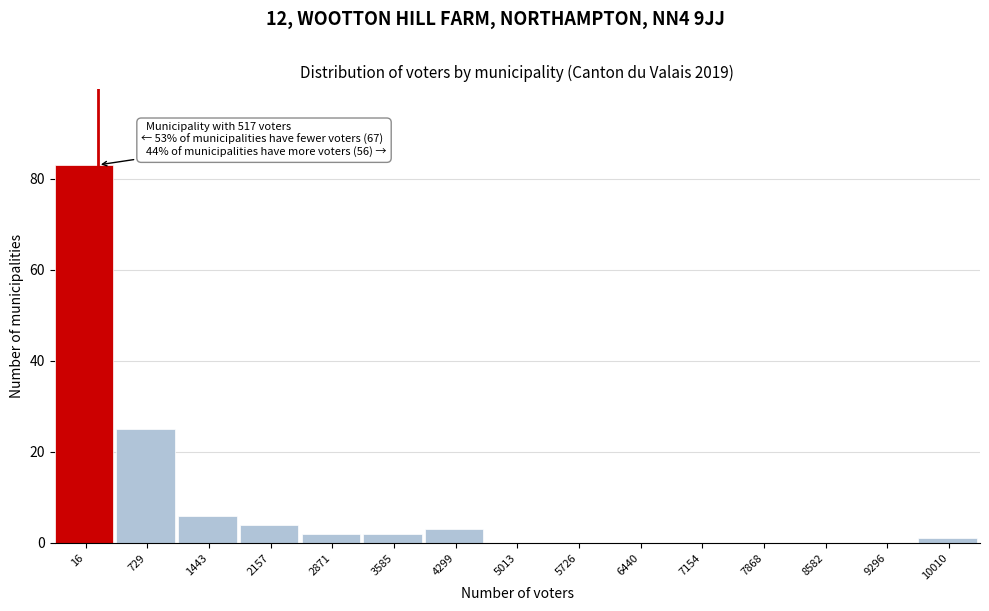

Reading left to right, transcribe all the data shown in this chart.

16=83	729=25	1443=6	2157=4	2871=2	3585=2	4299=3	5013=0	5726=0	6440=0	7154=0	7868=0	8582=0	9296=0	10010=1